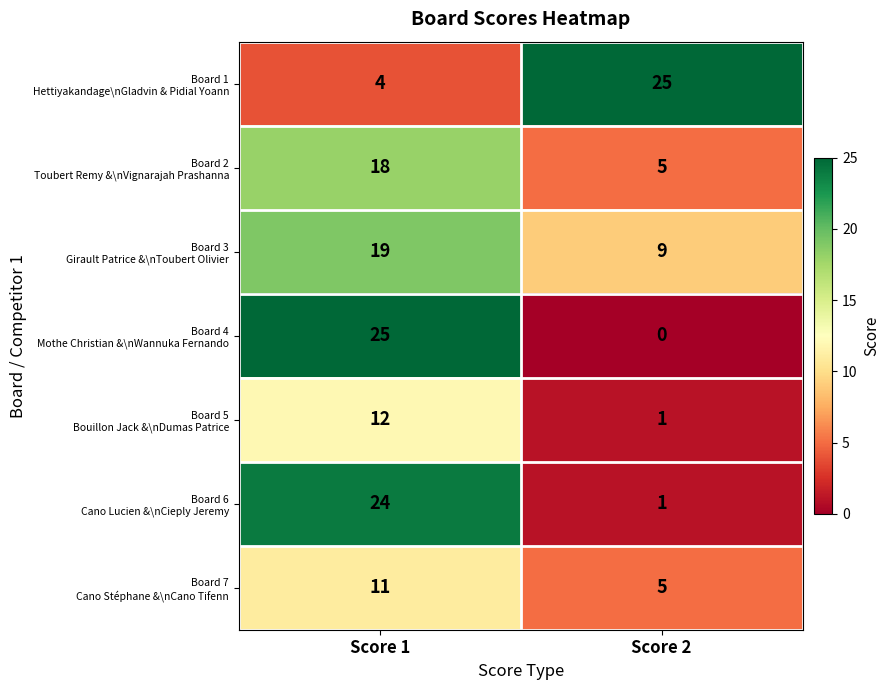

At how many categories does at least one series exceed 10?

2